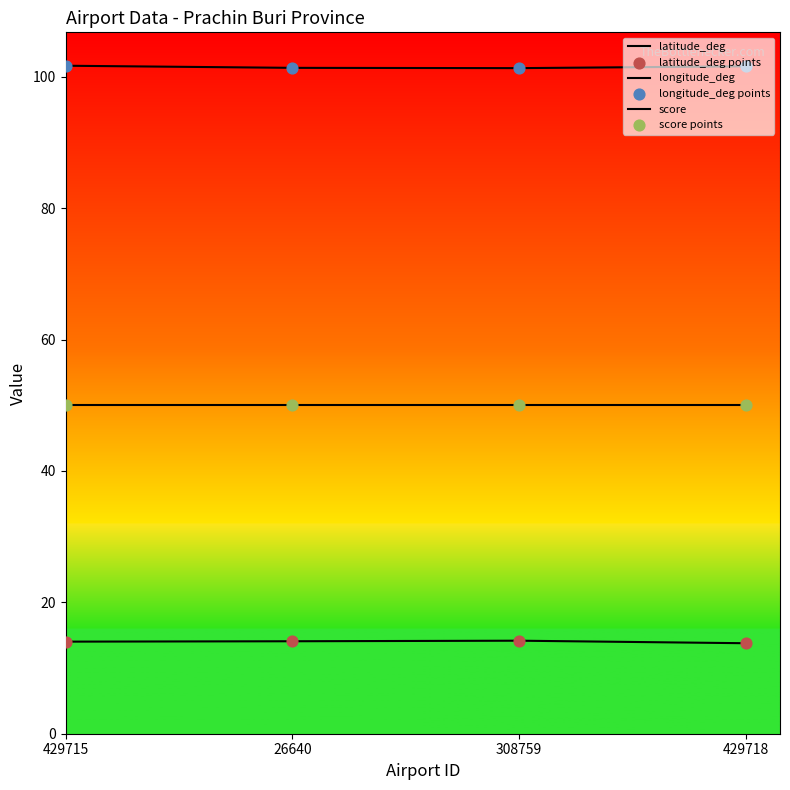

Which series has the largest total across all categories?

longitude_deg